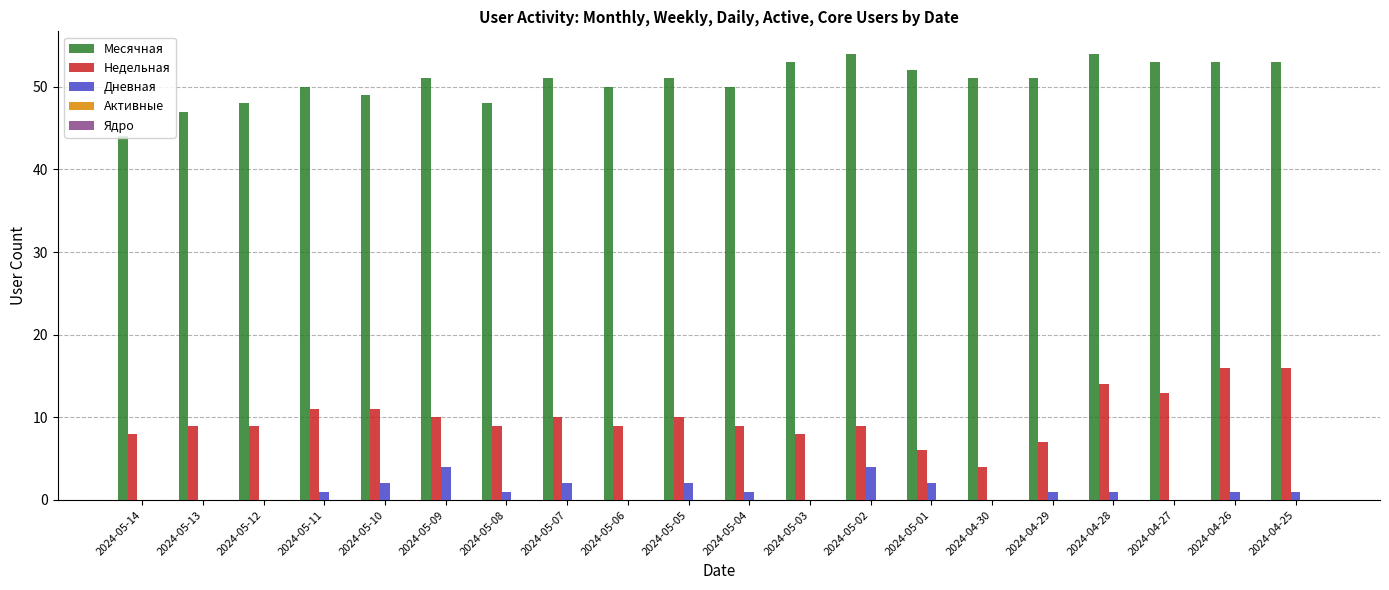

What is the sum of the Месячная values at 2024-05-14 and 2024-05-03?

97